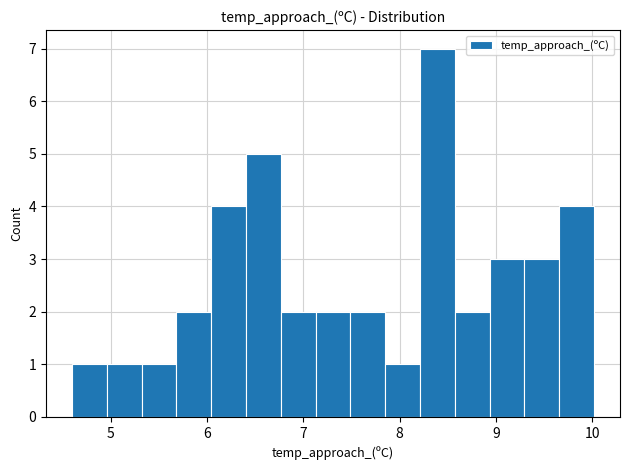

Around what value on the x-axis is the tallest bar? Give the approximate position of its centre, as read against the axis.

8.4